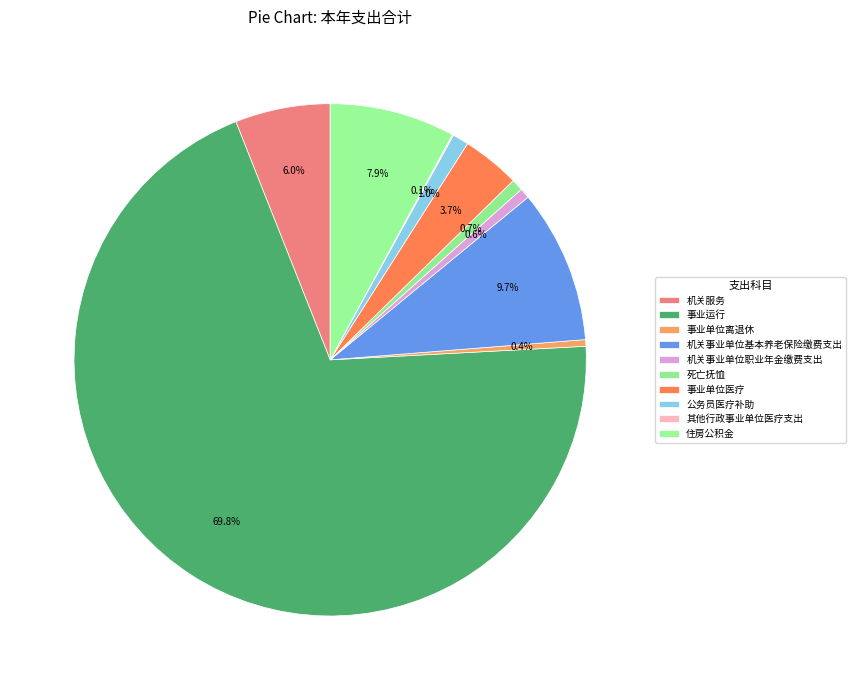

Rank the categories by value from highest to lowest.

事业运行, 机关事业单位基本养老保险缴费支出, 住房公积金, 机关服务, 事业单位医疗, 公务员医疗补助, 死亡抚恤, 机关事业单位职业年金缴费支出, 事业单位离退休, 其他行政事业单位医疗支出